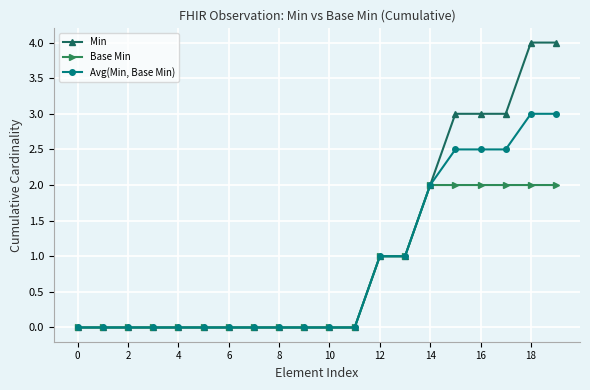

What is the maximum value shown in the chart?

4.0